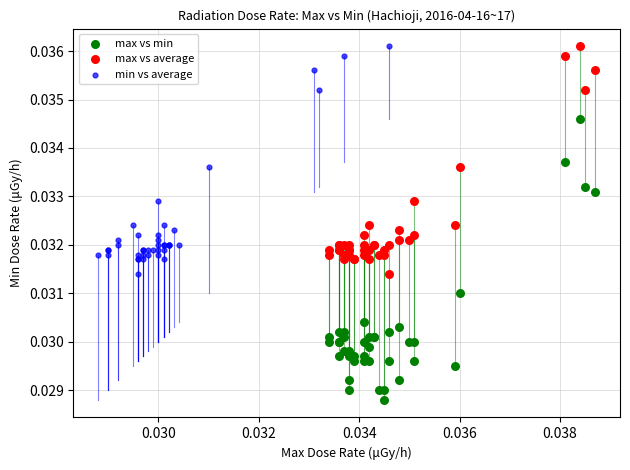

What are all the series names shown in the legend?

max vs min, max vs average, min vs average